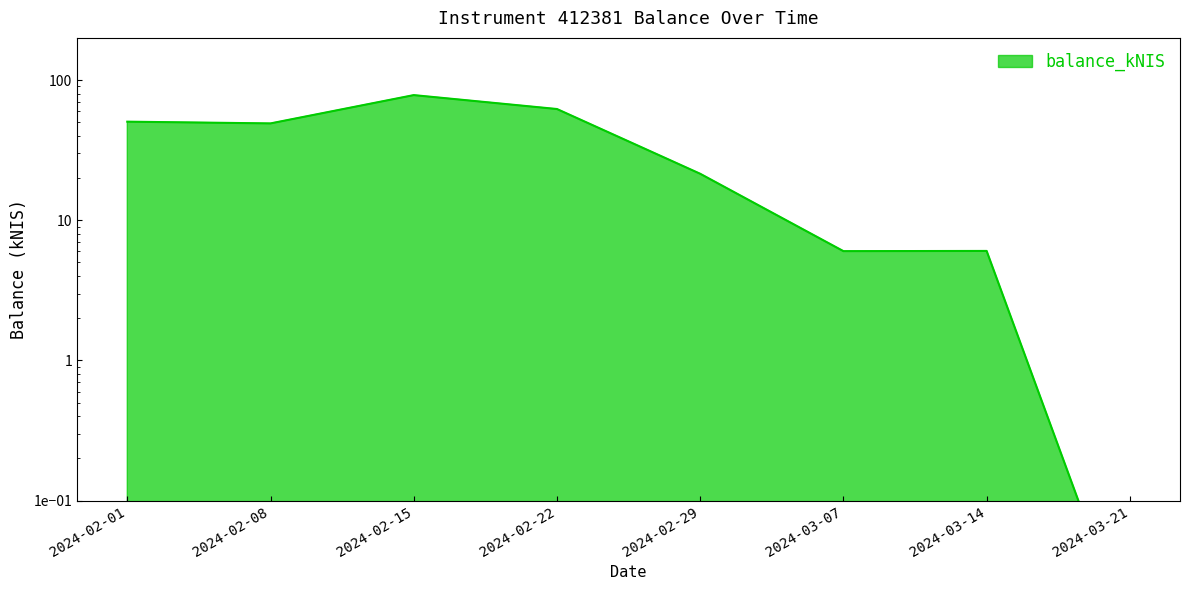

What position from the left is 2024-02-15?

3